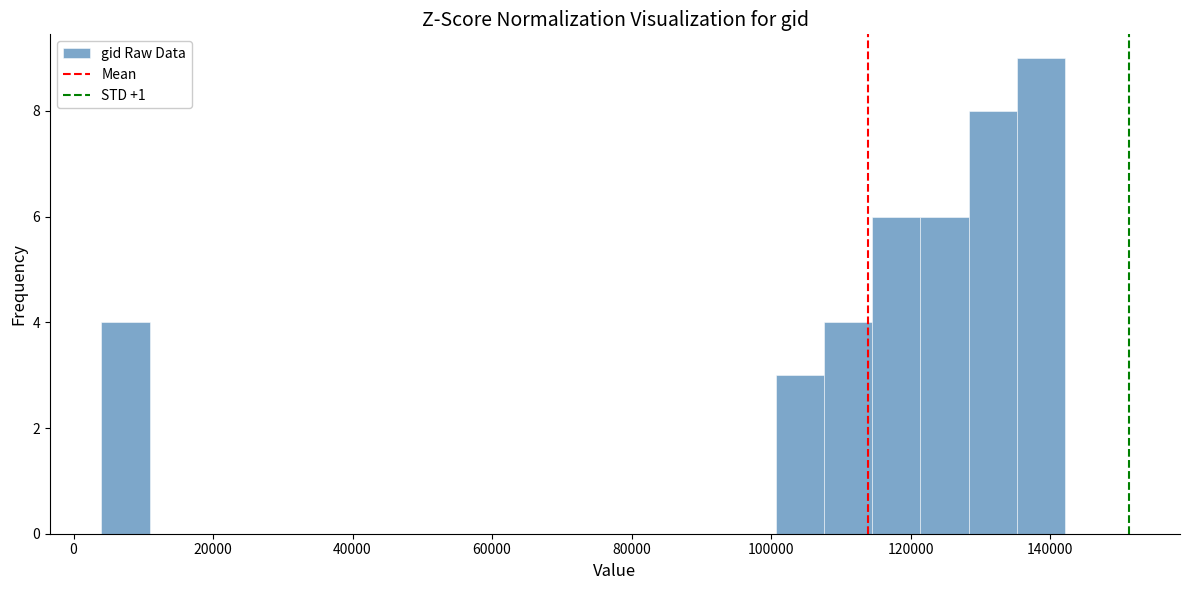

Read against the x-axis, roughly where is the centre of the tallest bar?

138000